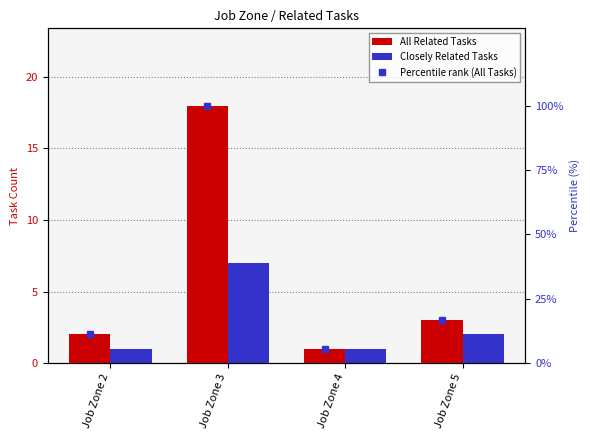

Is the value of All Related Tasks at Job Zone 3 greater than the value of Closely Related Tasks at Job Zone 2?

Yes